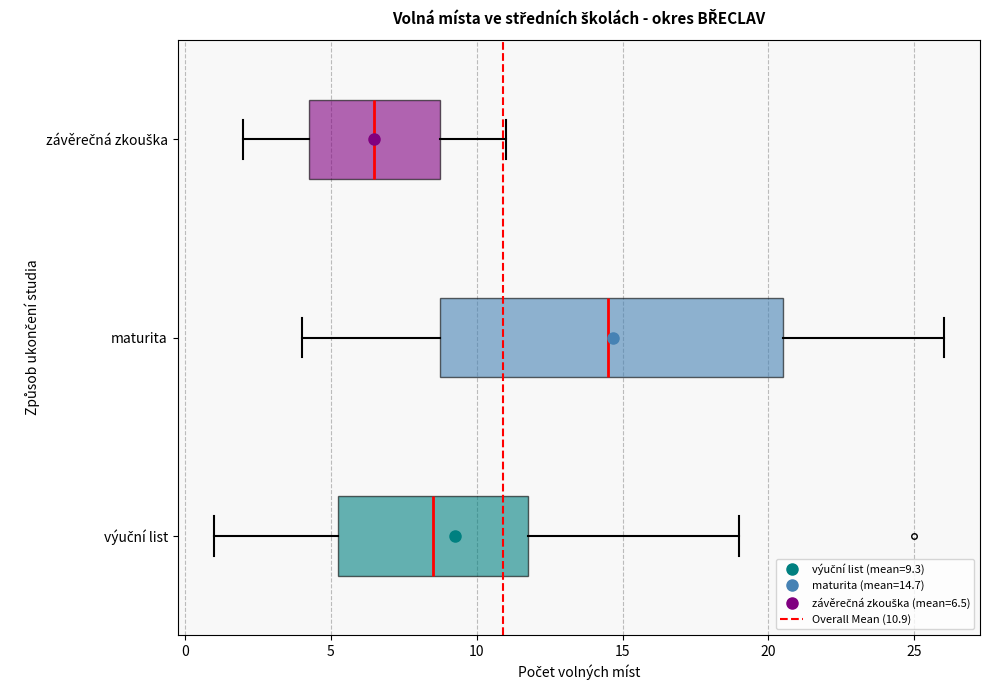

Reading bottom to top, read every box against the x-axis: the position of its median line, the range the box covers, and the ends of its whiskers. The values are not printed on the chart, so give them approximately, as read against the axis.

výuční list: median 8.5, box 5.5 to 12.0, whiskers 1.0 to 19.0
maturita: median 14.5, box 9.0 to 20.5, whiskers 4.0 to 26.0
závěrečná zkouška: median 6.5, box 4.5 to 9.0, whiskers 2.0 to 11.0